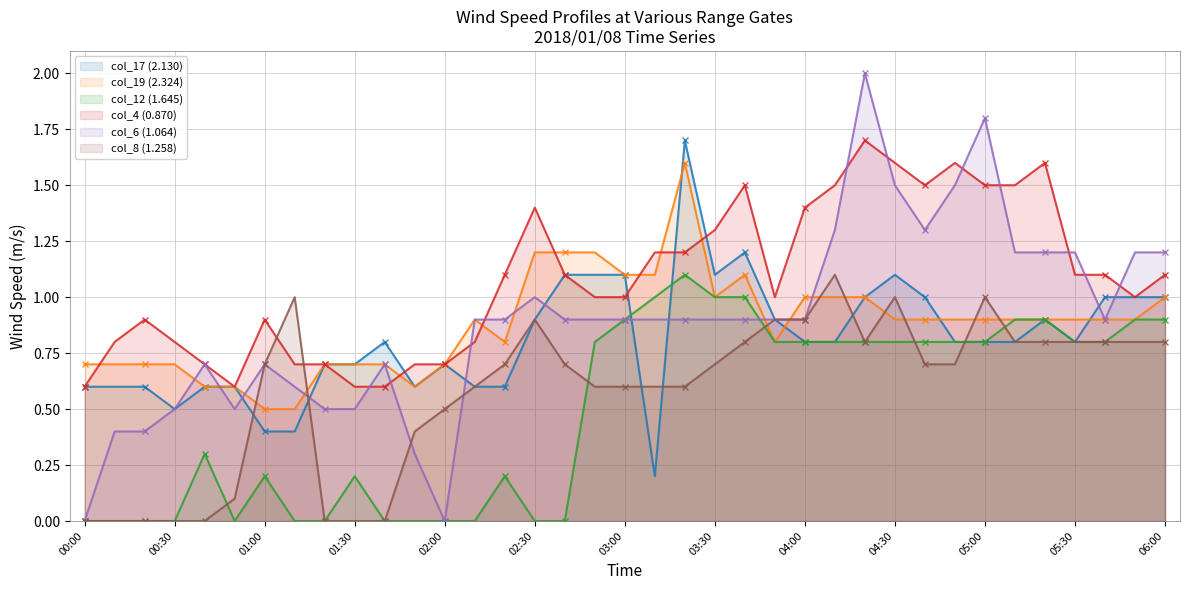

Where is the first local maximum for col_12 (1.645)?

00:40